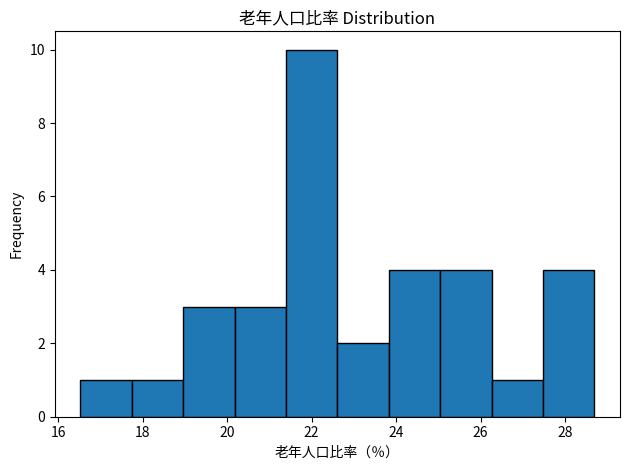

Reading left to right, list every bar in this chart as the range it spans on the x-axis followed by its height. Neither the bar edges nor the heights are printed on the chart, so give them approximately, as read against the axes.

16.6 to 17.8: 1
17.8 to 19.0: 1
19.0 to 20.2: 3
20.2 to 21.4: 3
21.4 to 22.6: 10
22.6 to 23.8: 2
23.8 to 25.0: 4
25.0 to 26.2: 4
26.2 to 27.4: 1
27.4 to 28.6: 4